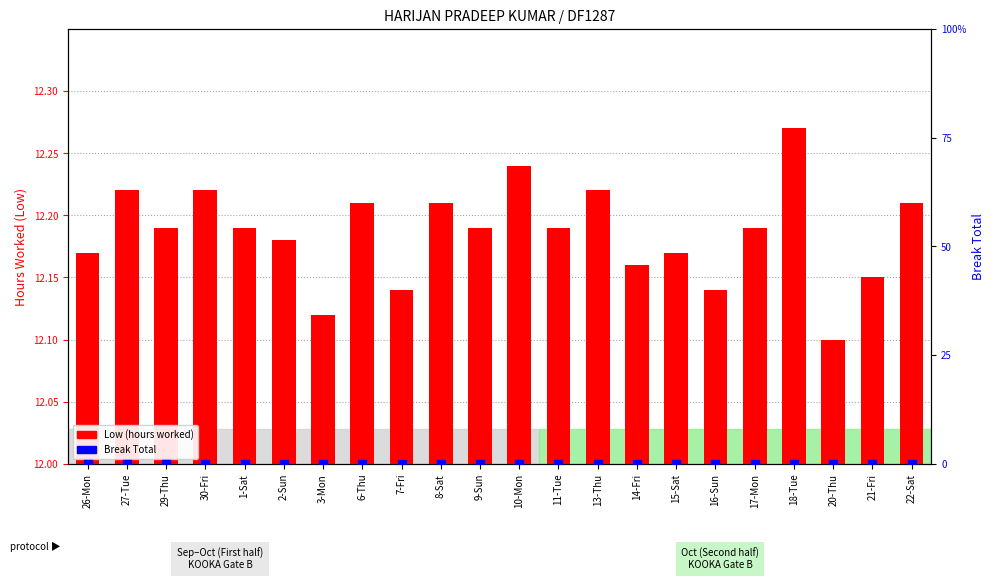

Which series contains the lowest Y value?

Break Total